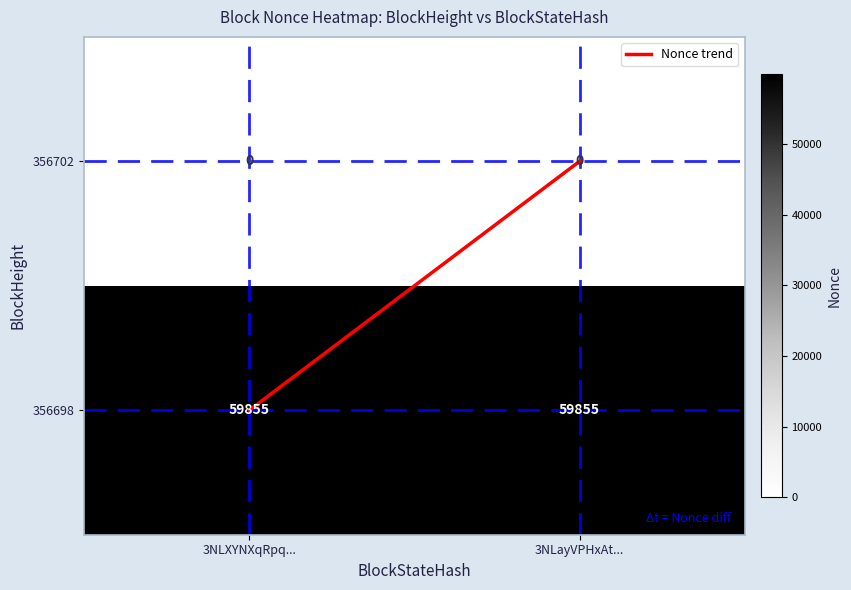

What is the average value of the 356698 series?

59855